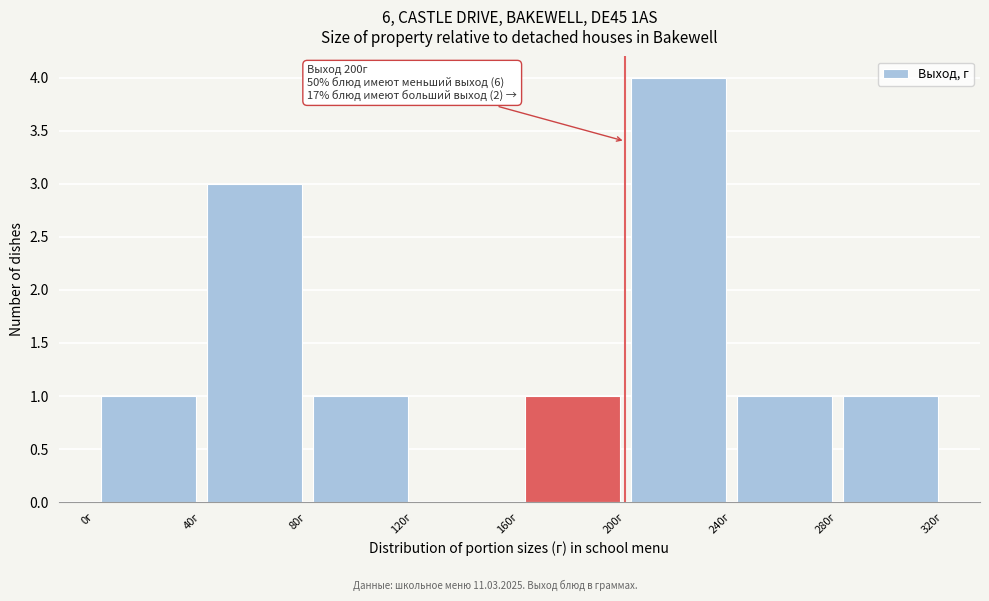

Over which range of the x-axis is the bar tallest?

200 to 240